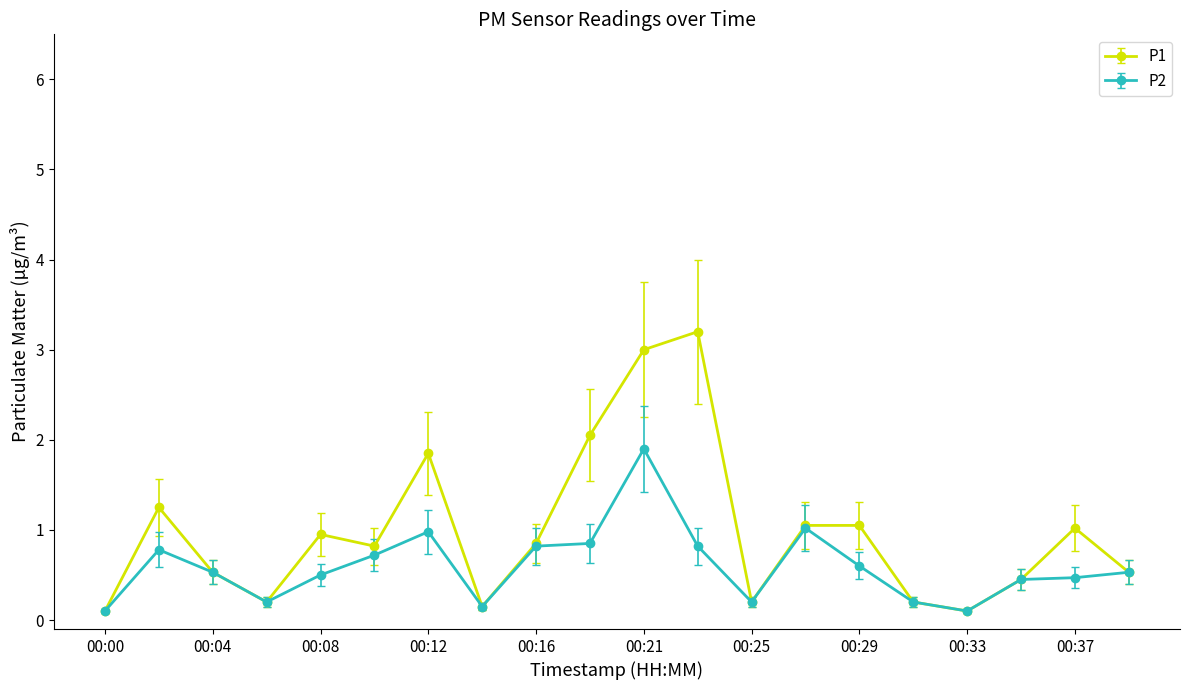

What is the value of the P1 point at the 12th from the left?

3.2